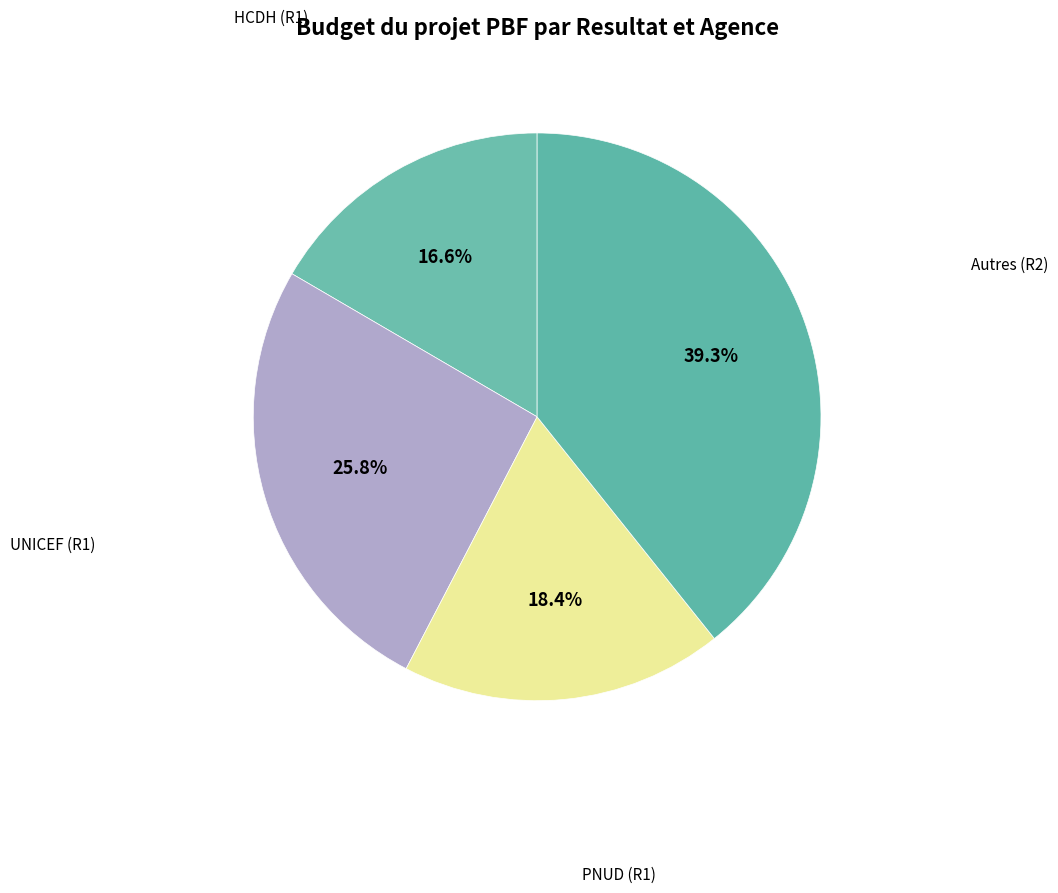

How many slices are in this pie chart?

4